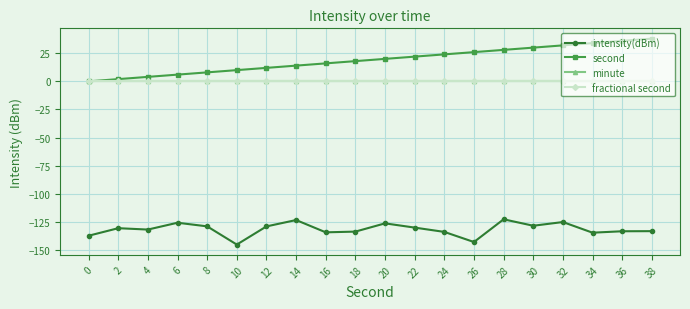

How many lines are shown in the chart?

4